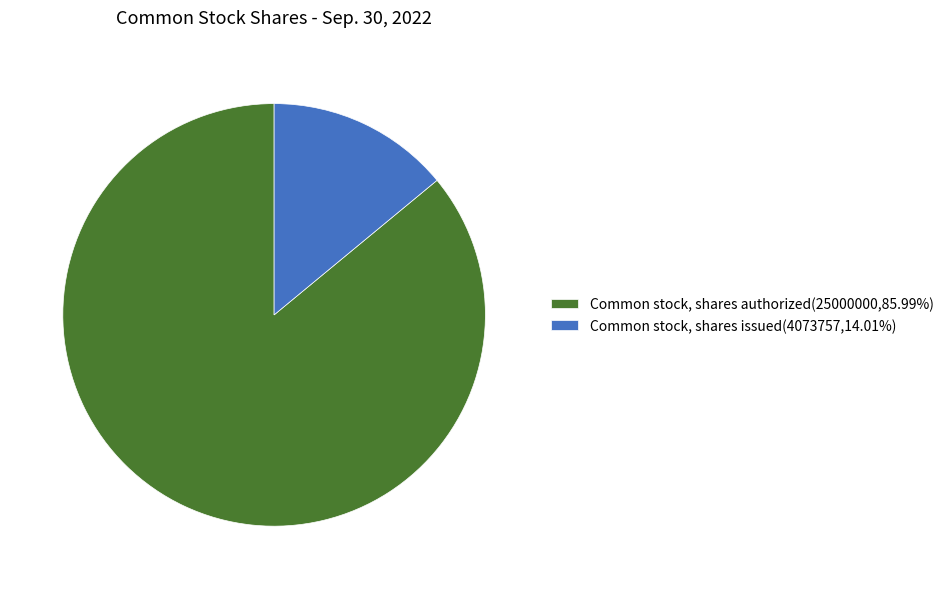

Is Common stock, shares authorized(25000000,85.99%) the majority of the pie?

Yes